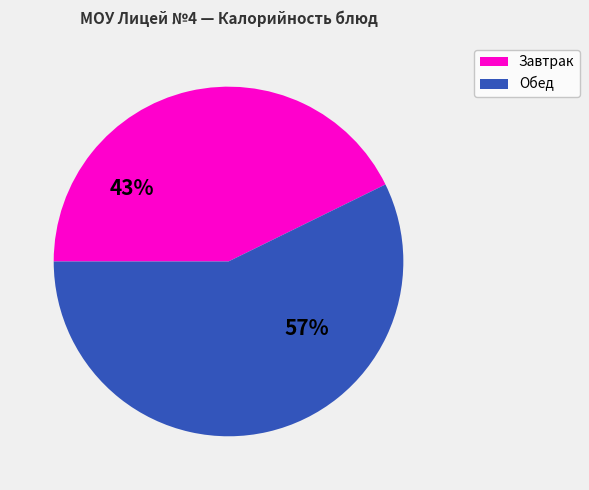

Is there a majority slice in this chart?

Yes